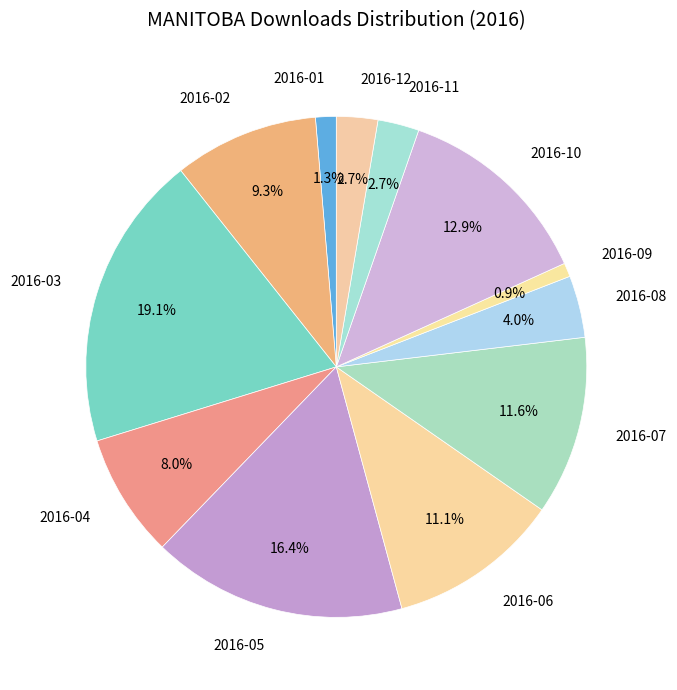

Count the number of slices in the pie.

12